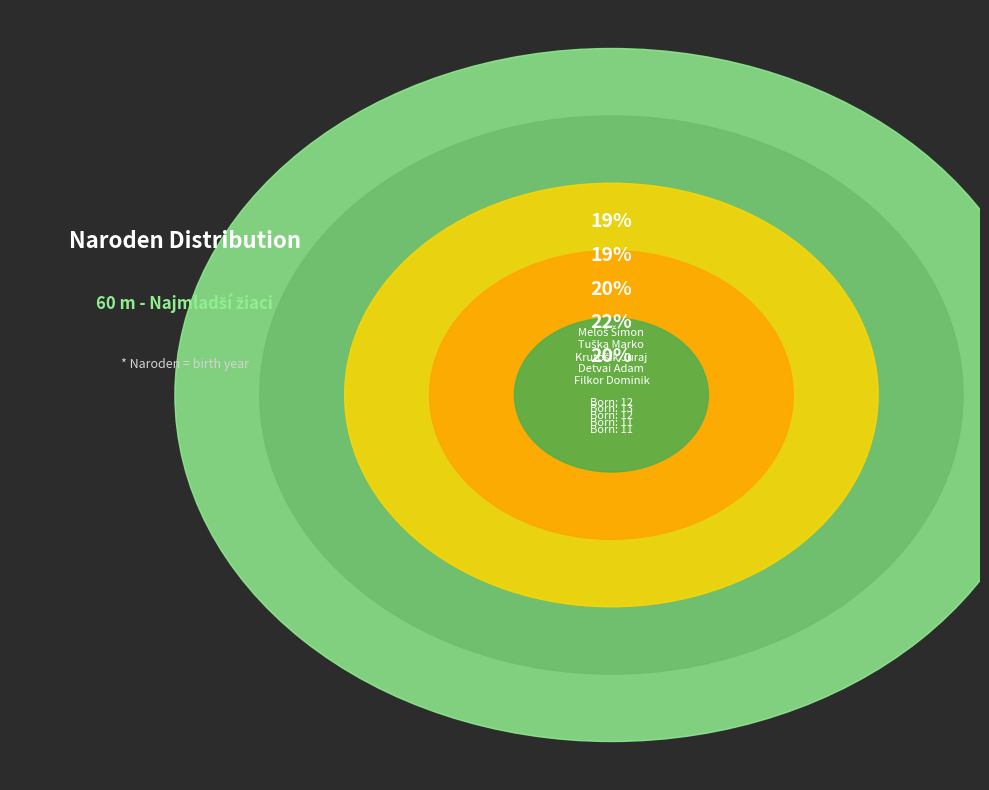

Is it true that Detvai Adam is 22% of the pie?

True